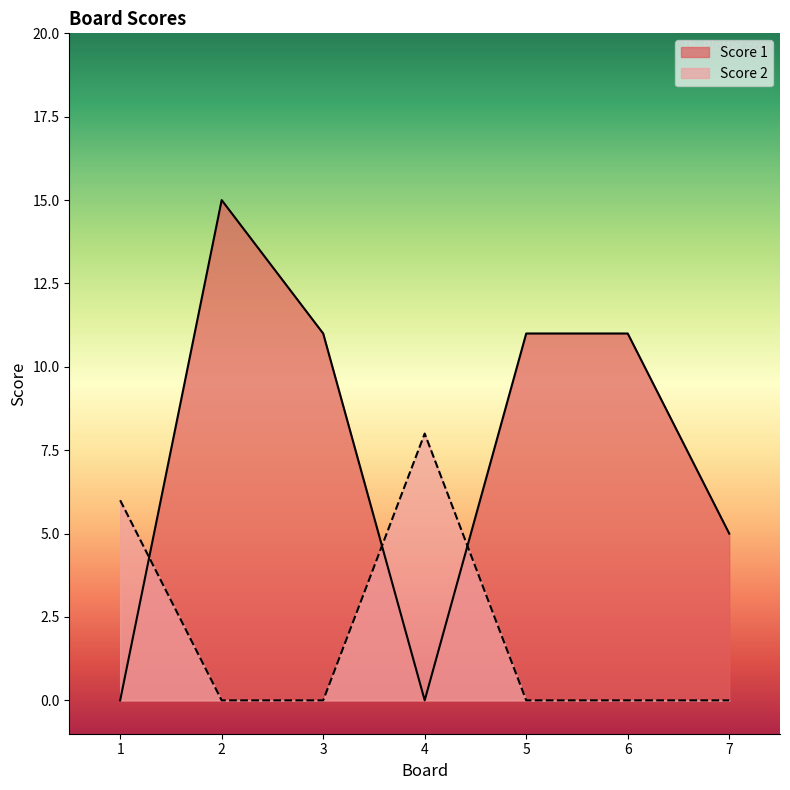

How many series are shown in this chart?

2